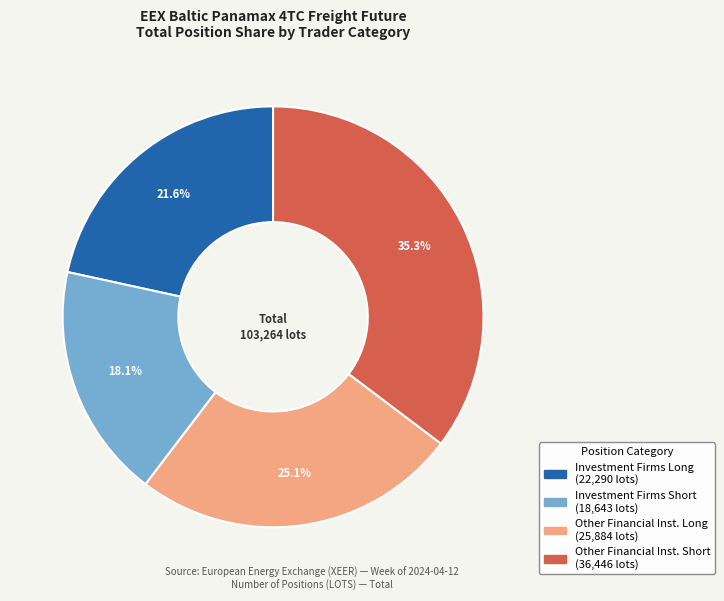

To the nearest percent, what is the difference between the largest and smallest slice percentages?

17%